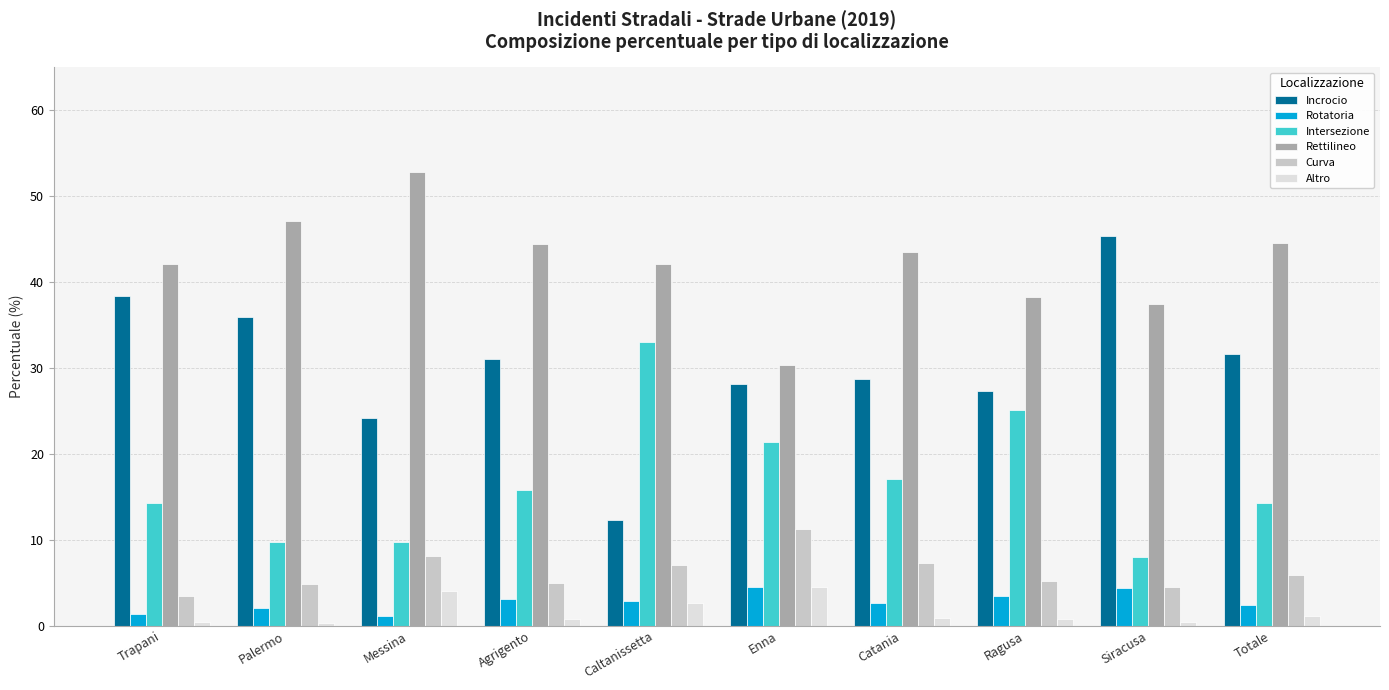

What is the sum of all Altro values?

15.8